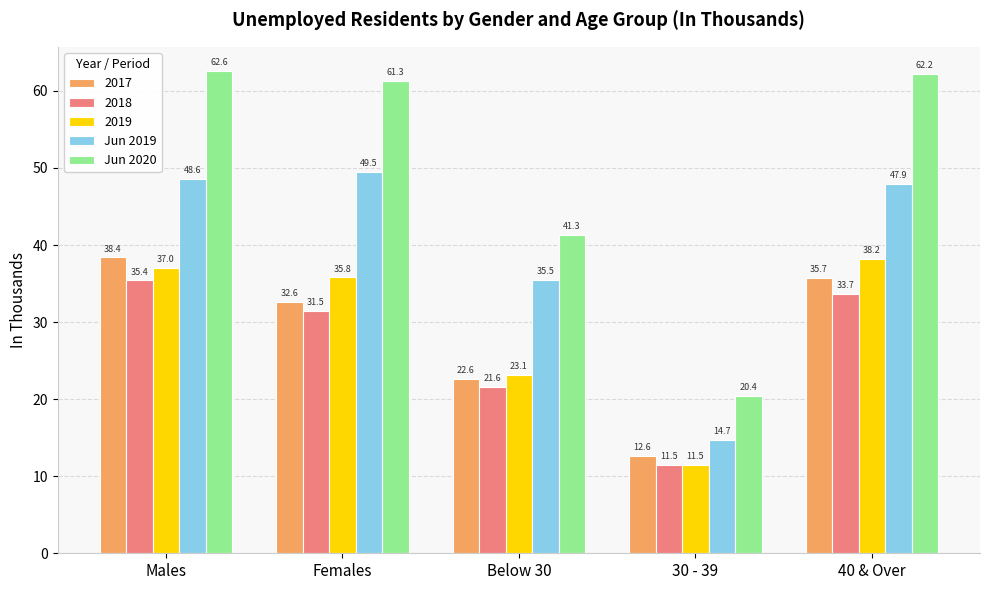

The Jun 2019 series shows 10.4 at Females. True or false?

False